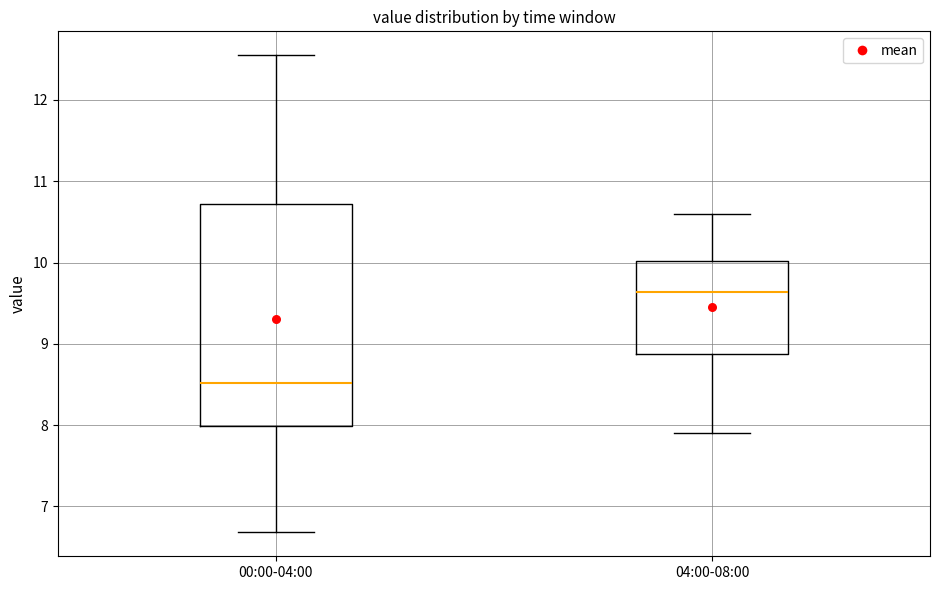

Reading left to right, read every box against the y-axis: the position of its median line, the range the box covers, and the ends of its whiskers. The values are not printed on the chart, so give them approximately, as read against the axis.

00:00-04:00: median 8.5, box 8.0 to 10.7, whiskers 6.7 to 12.6
04:00-08:00: median 9.6, box 8.9 to 10.0, whiskers 7.9 to 10.6